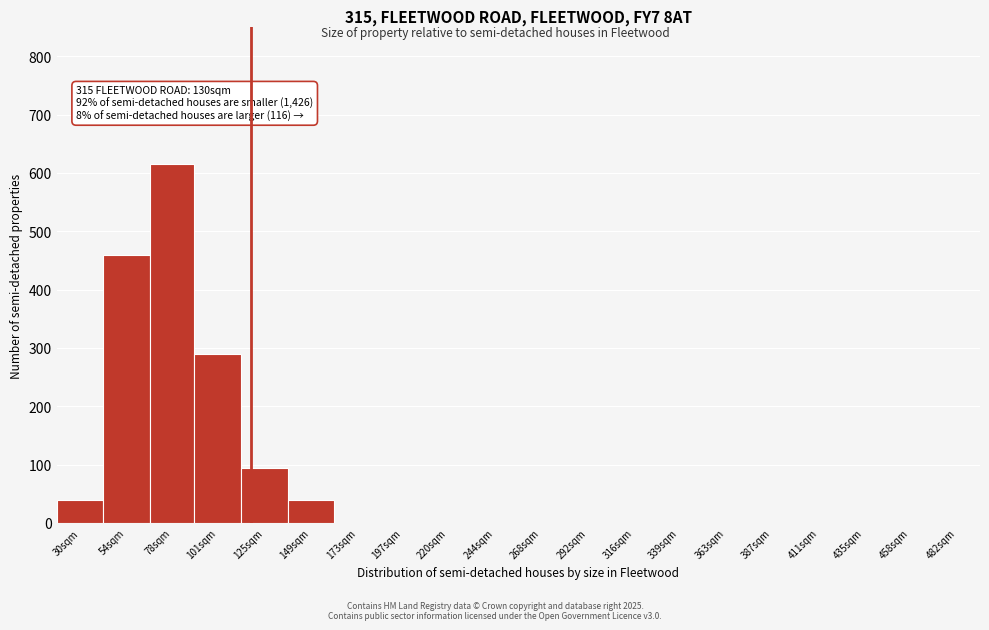

Reading left to right, list all the values displayed in this chart.

30sqm=40	54sqm=460	78sqm=615	101sqm=290	125sqm=95	149sqm=40	173sqm=0	197sqm=0	220sqm=0	244sqm=0	268sqm=0	292sqm=0	316sqm=0	339sqm=0	363sqm=0	387sqm=0	411sqm=0	435sqm=0	458sqm=0	482sqm=0